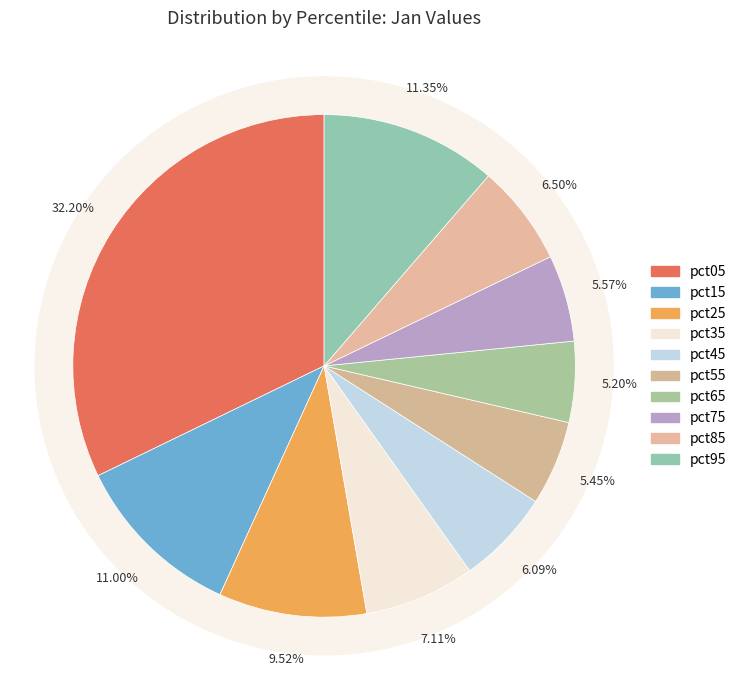

Which slice is the smallest?

pct65